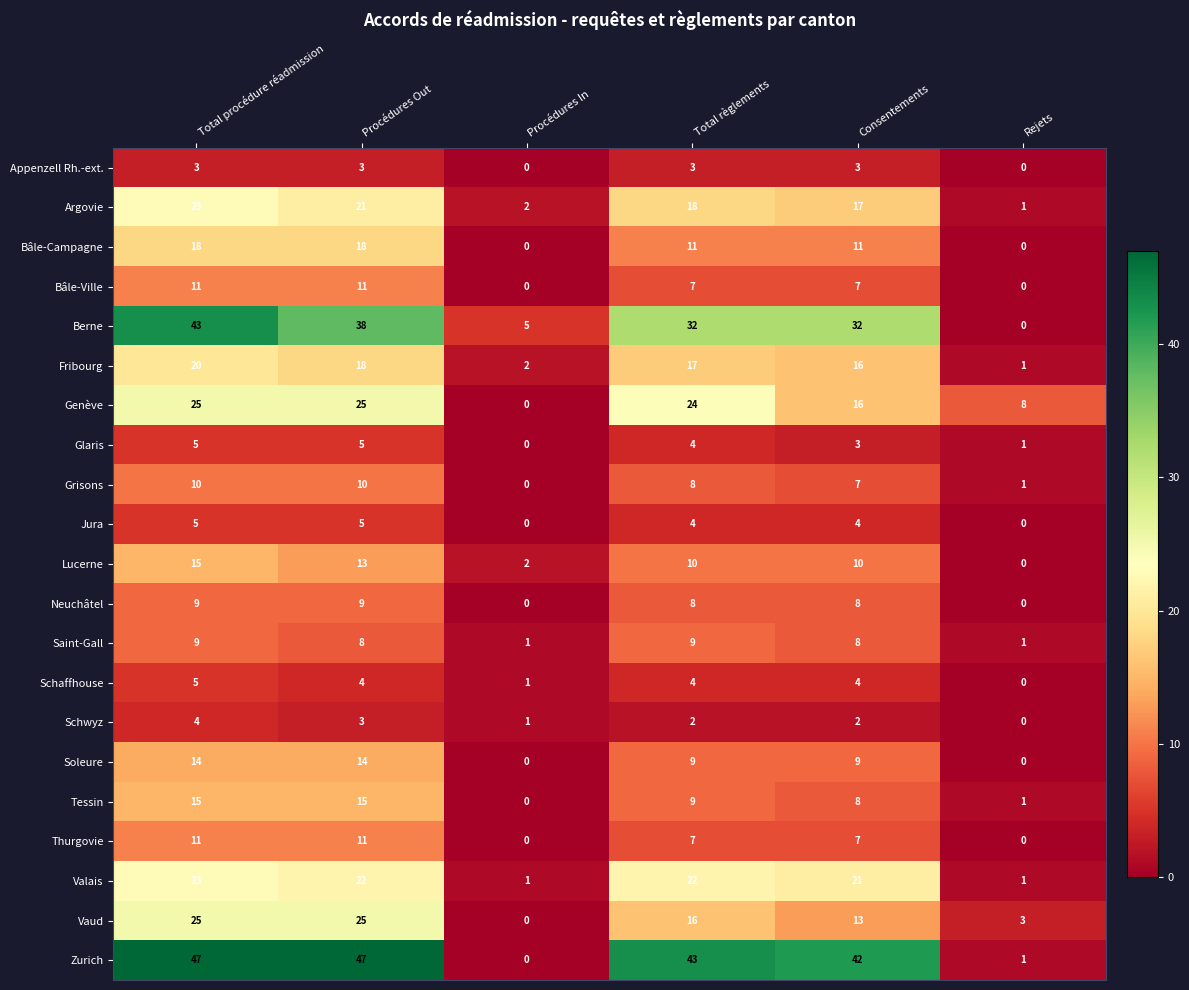

Where does the Grisons series first go above 8?

Total procédure réadmission